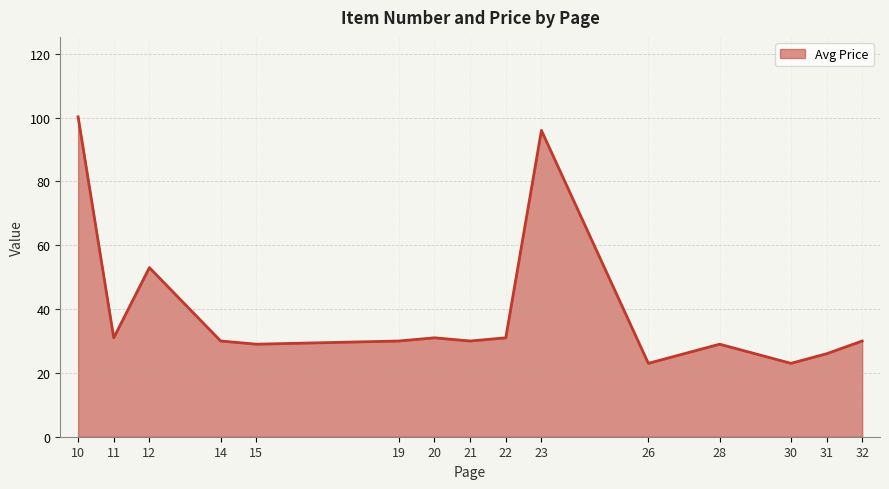

True or false: the data shows 30.0 at 32.

True